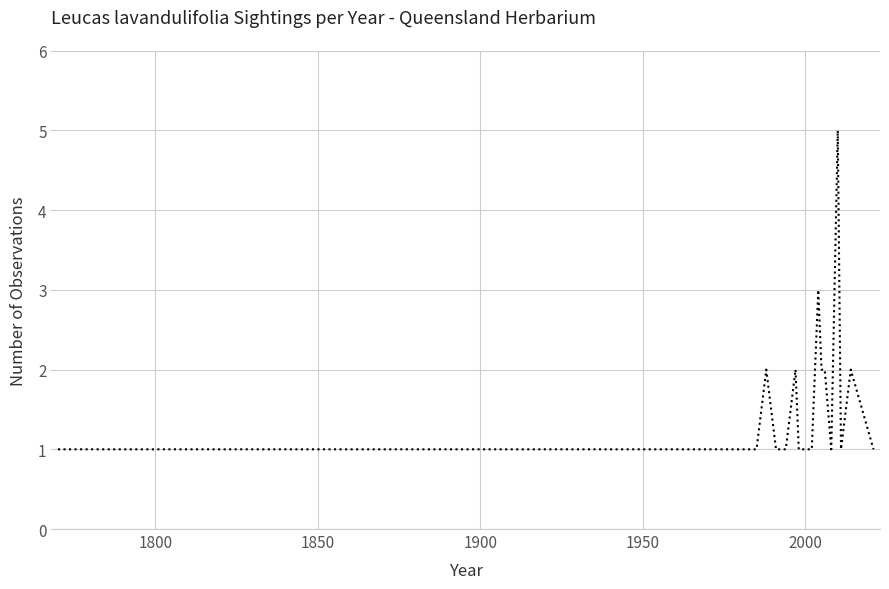

Reading left to right, list all the values displayed in this chart.

1	1	1	1	1	1	1	1	1	1	2	1	1	1	1	2	1	1	1	1	2	3	2	2	1	5	1	2	1